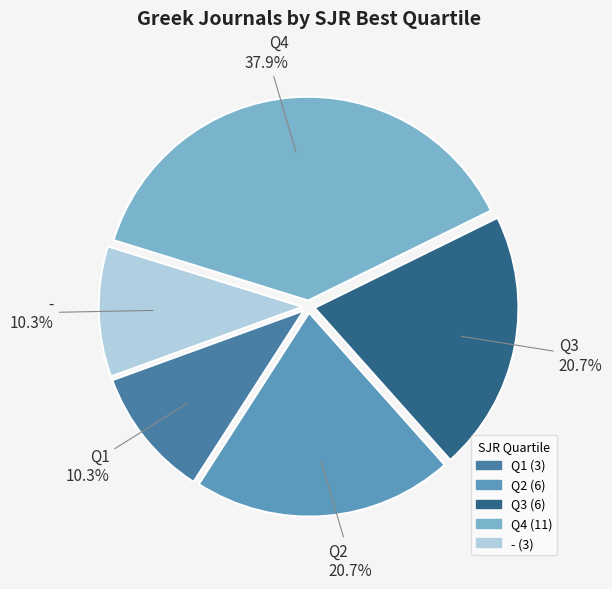

To the nearest percent, what portion does Q1 represent?

10%